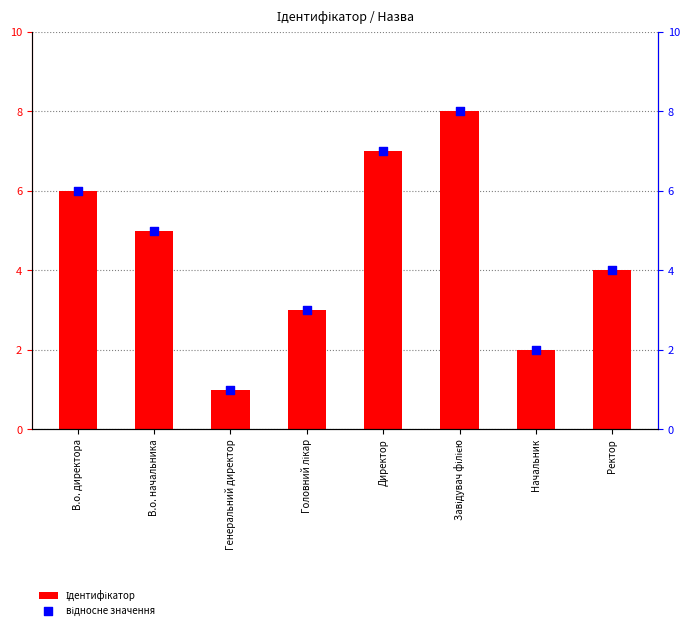

Which series has the largest total across all categories?

Ідентифікатор